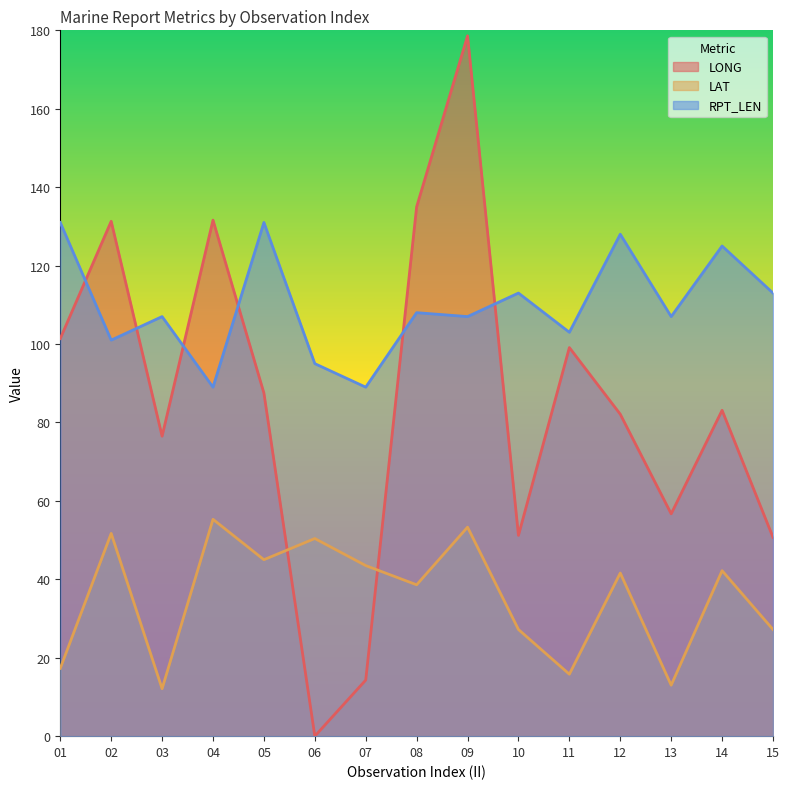

Which category has the lowest value across all series?

06